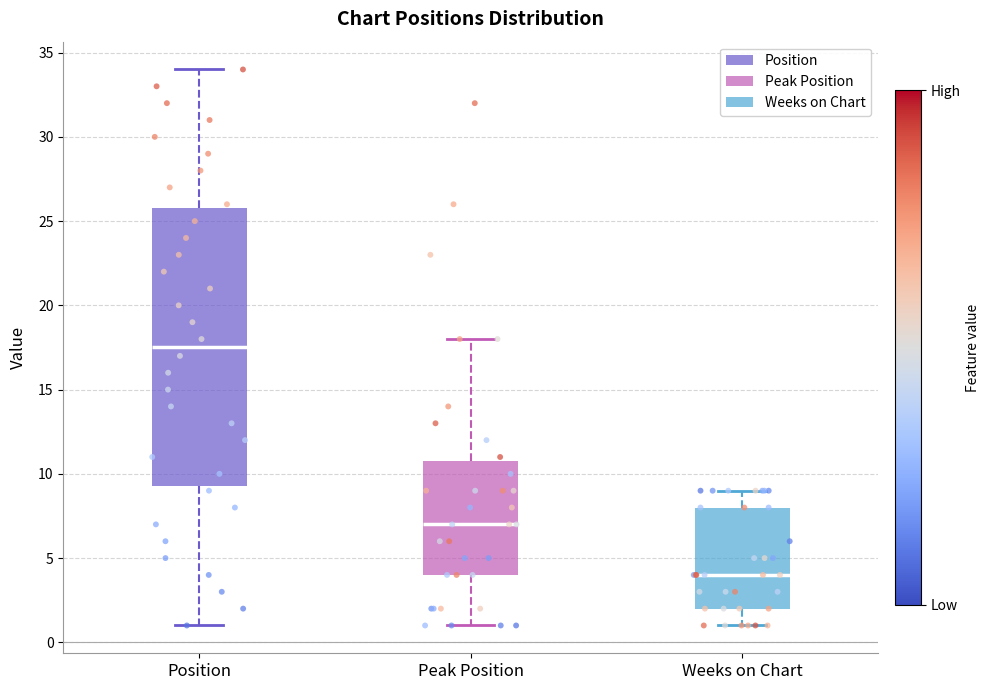

Where does the lower whisker of the box for Peak Position end on the y-axis? The values are not printed on the chart, so give them approximately, as read against the axis.

1.0